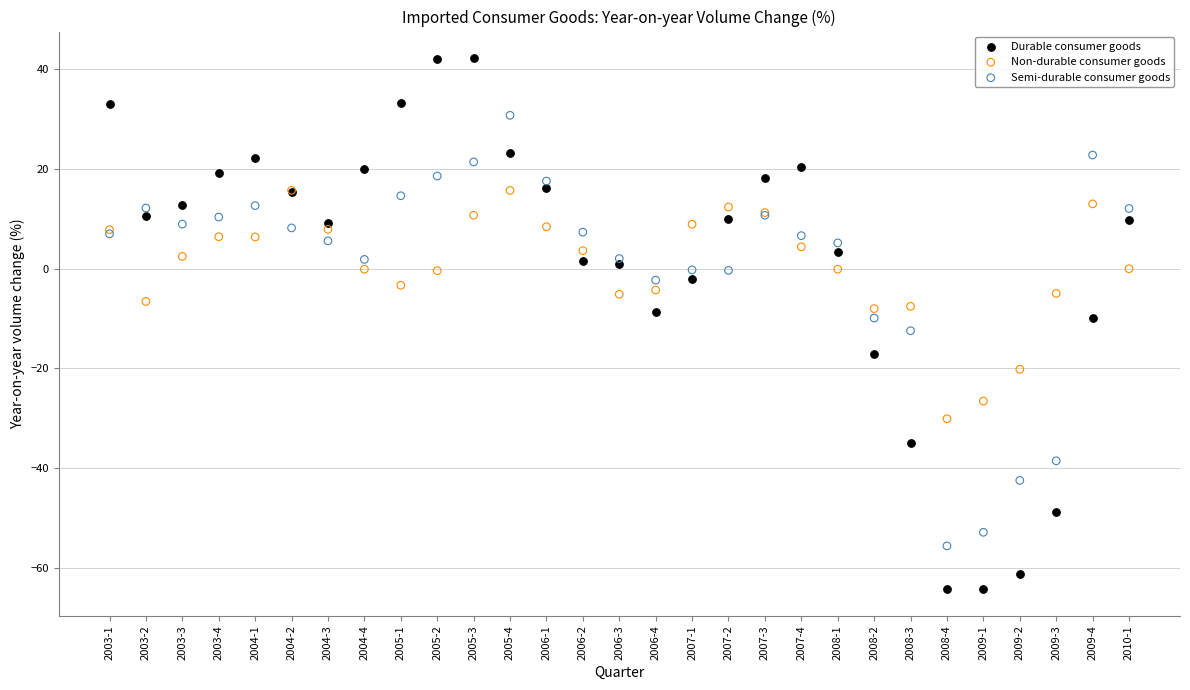

Which series reaches the maximum Y coordinate?

Durable consumer goods